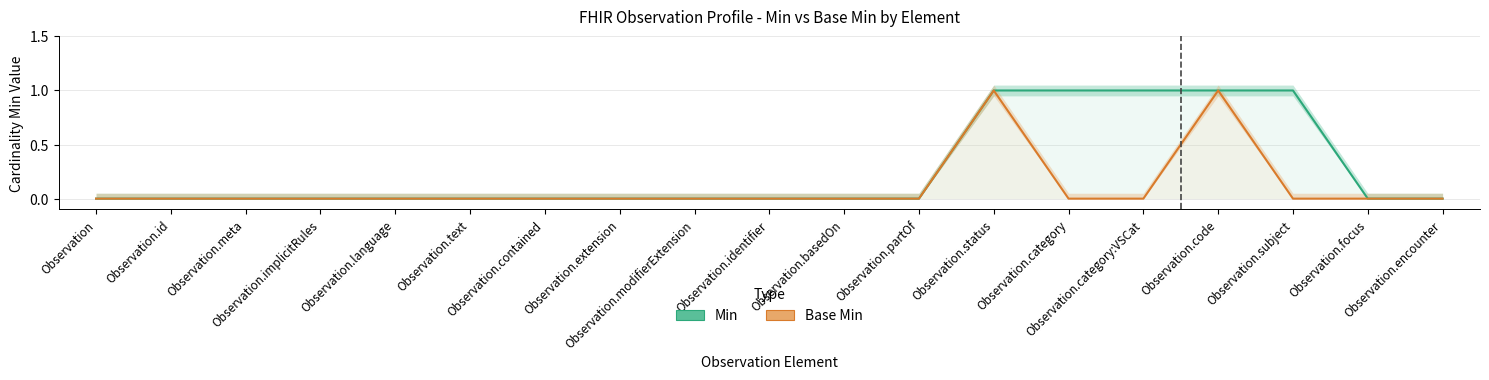

True or false: Min and Base Min intersect in this chart.

False